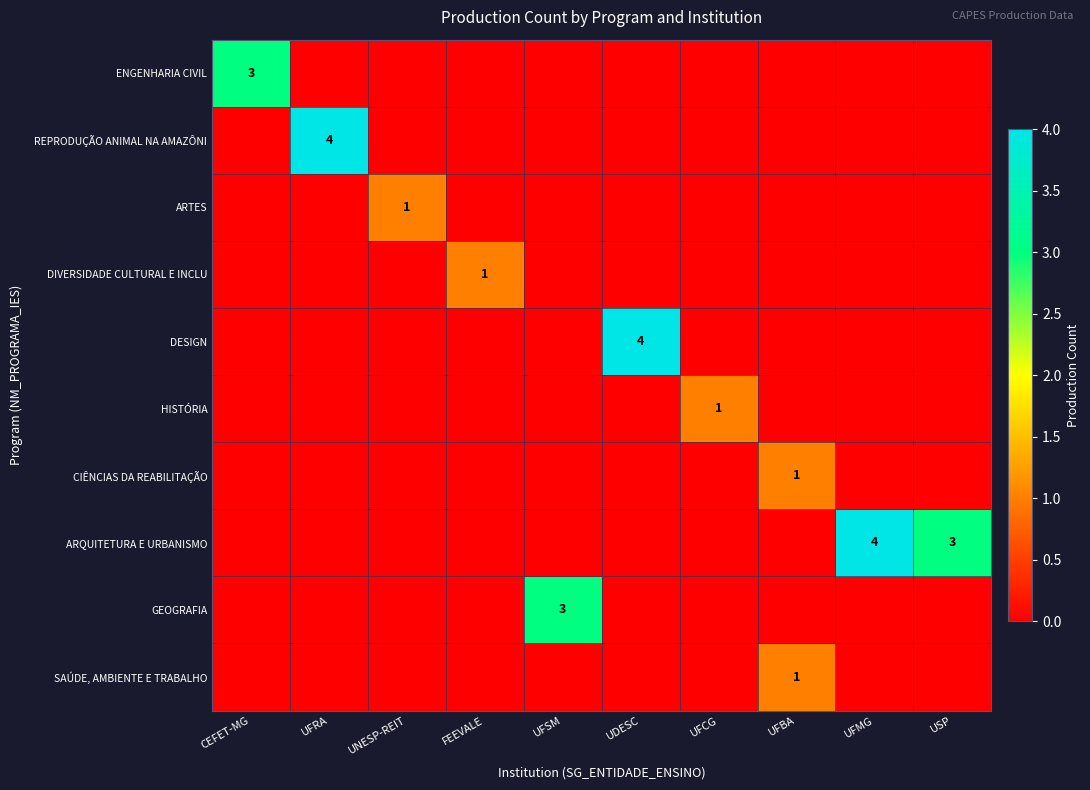

Is it true that ARQUITETURA E URBANISMO equals 0 at FEEVALE?

True